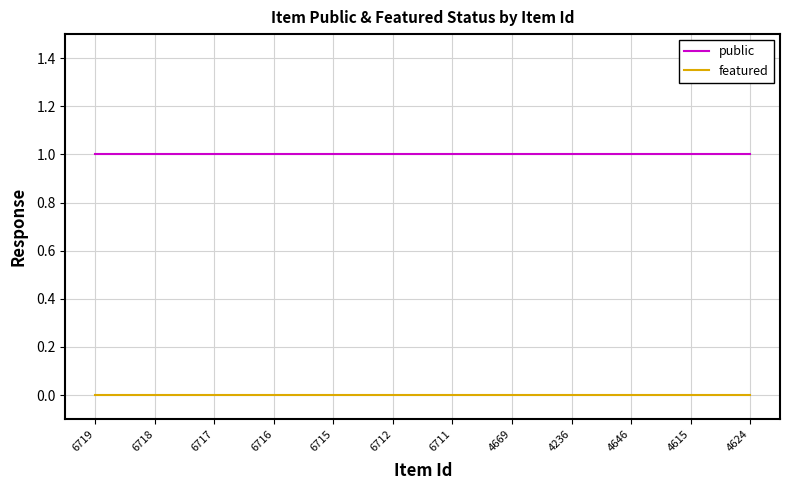

What is the spread (max minus min) of values at 6712?

1